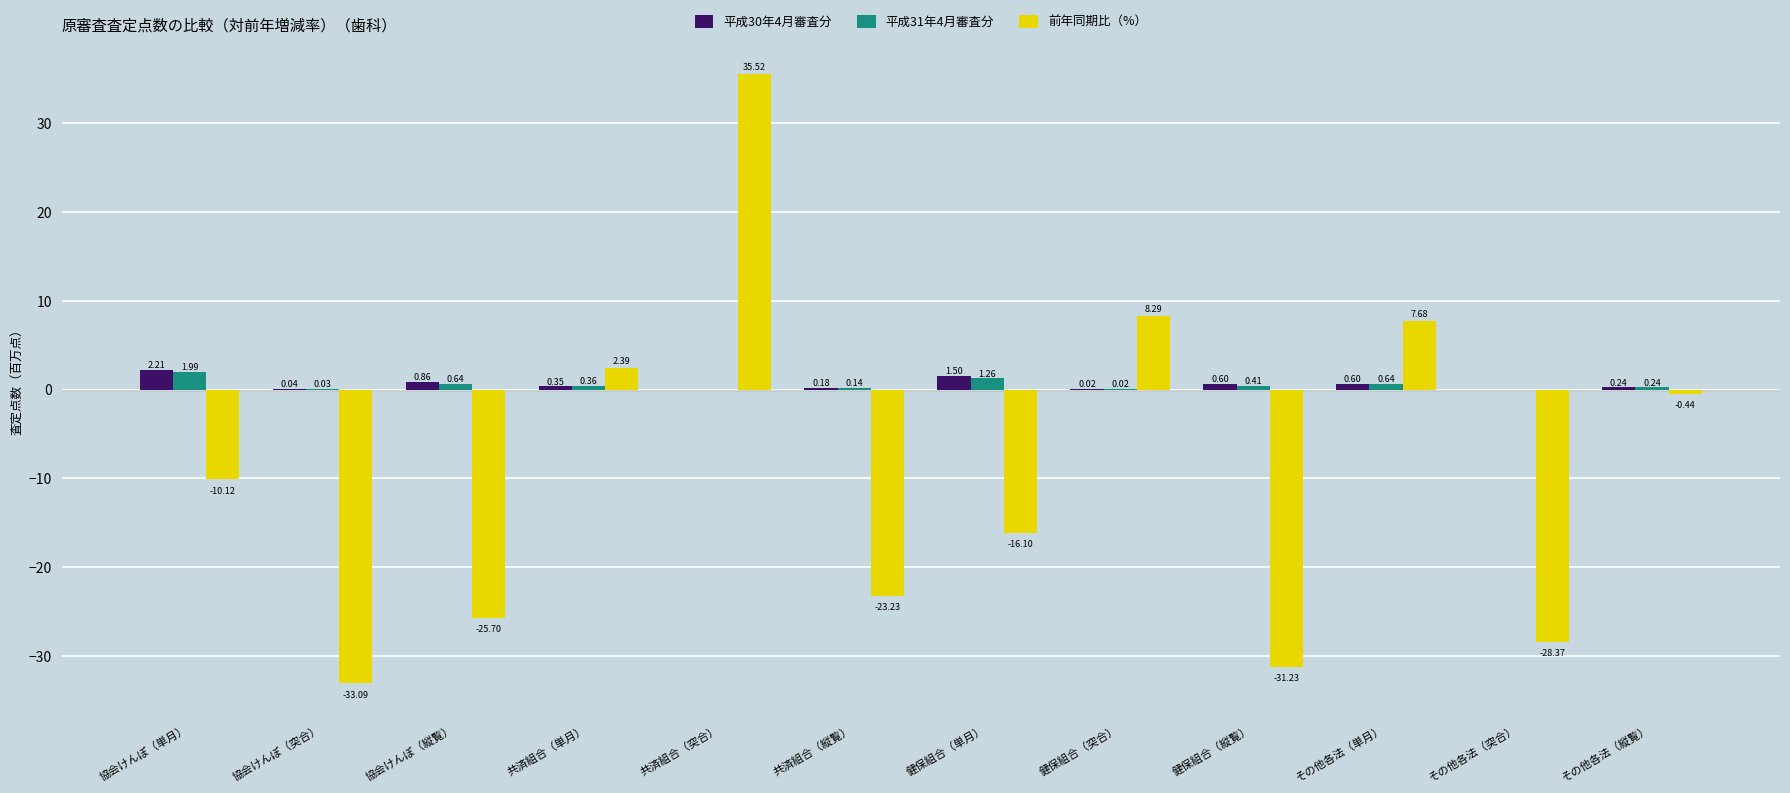

What are all the series names shown in the legend?

平成30年4月審査分, 平成31年4月審査分, 前年同期比（%）